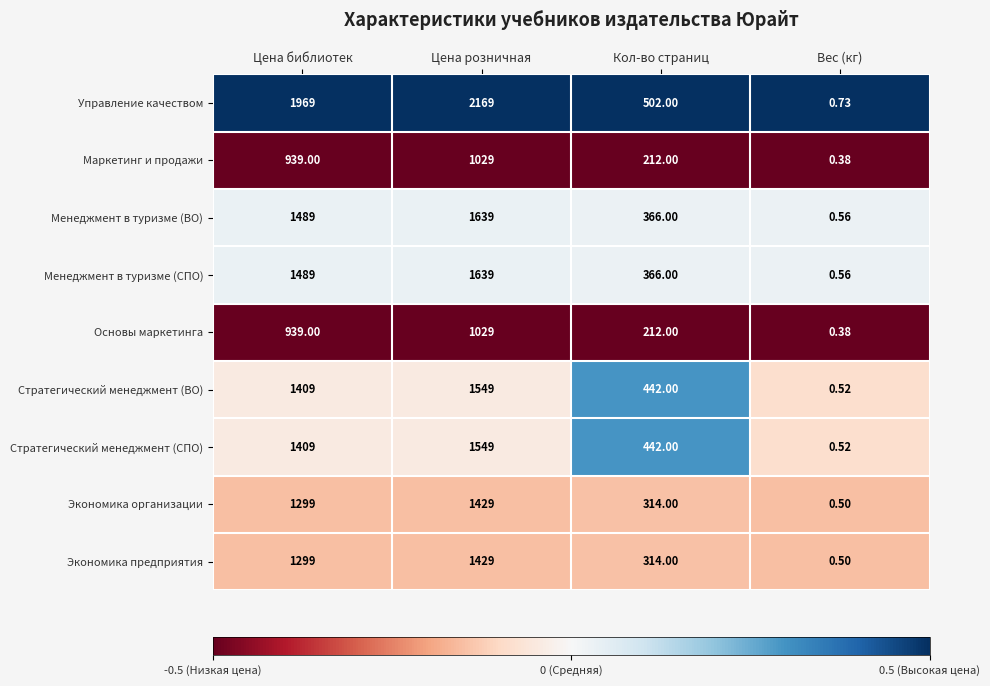

How many distinct data groups are displayed?

9